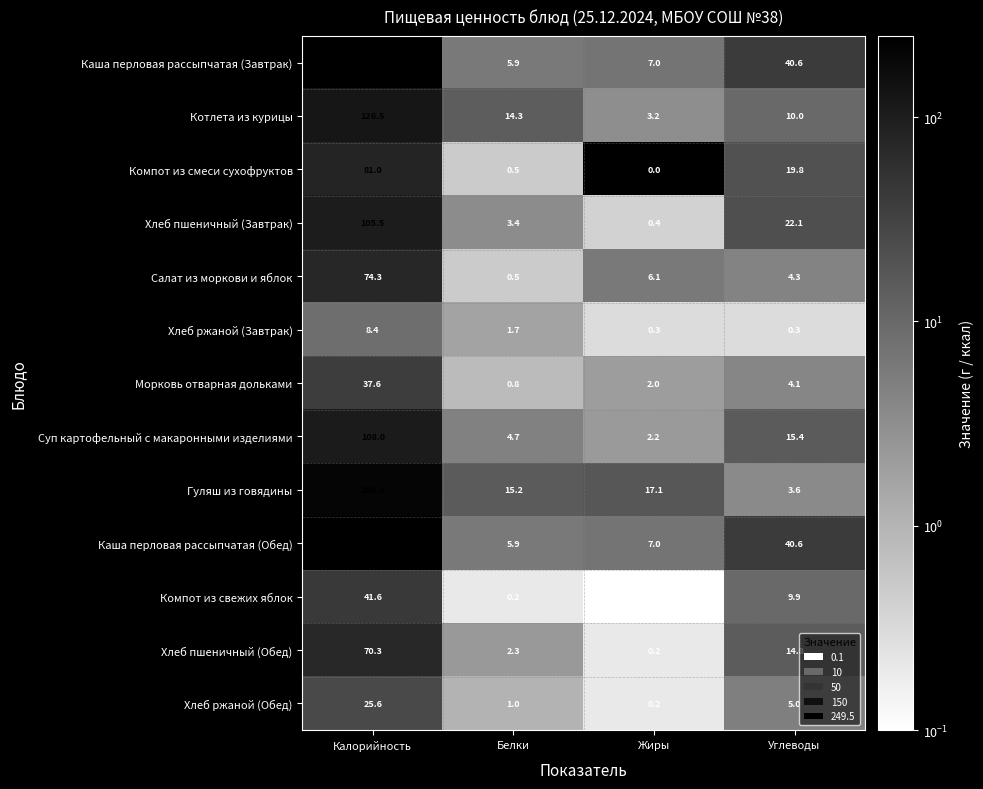

At which label does Хлеб ржаной (Завтрак) first exceed 1?

Калорийность